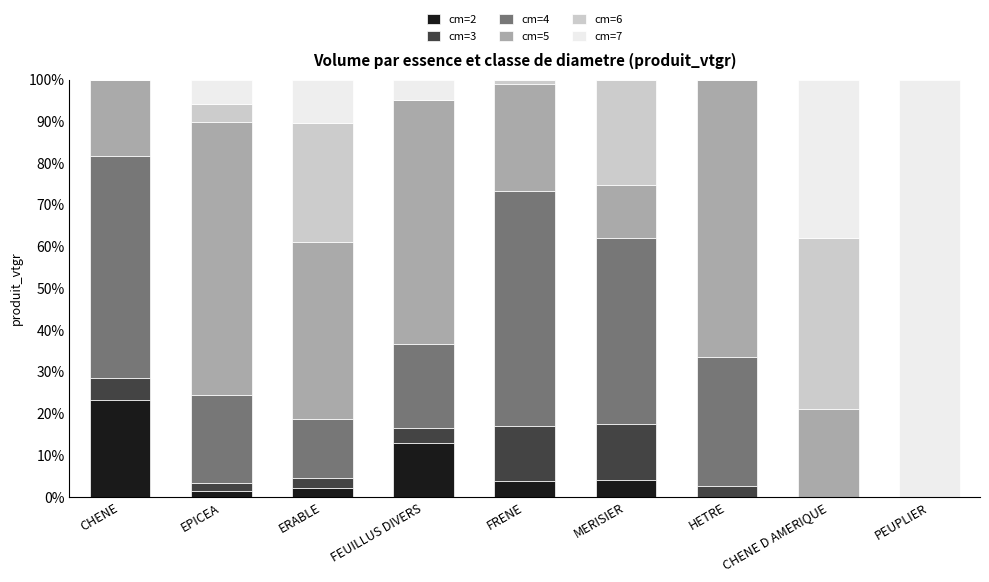

What is the total value across all series at MERISIER?

100.0